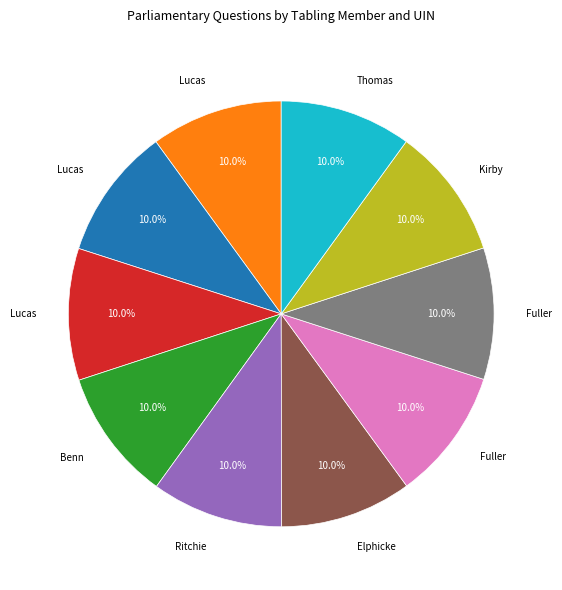

Is there any slice that represents more than half of the pie?

No